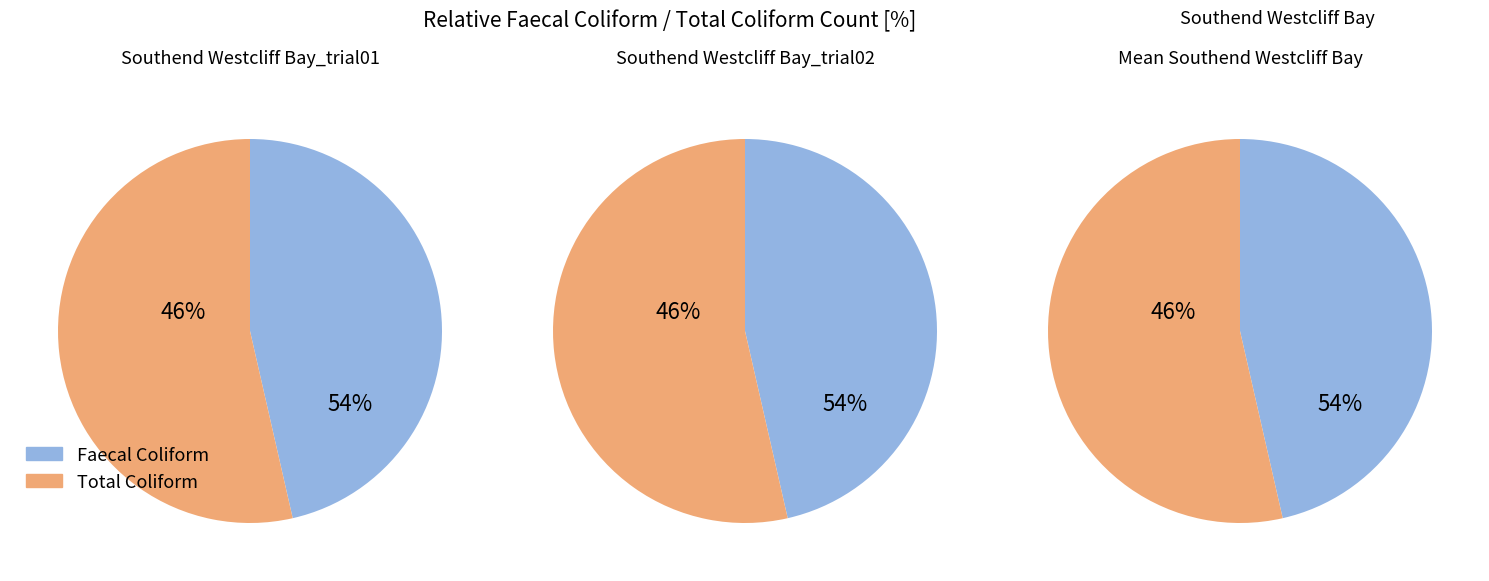

The 1 slice represents 26% of the pie. True or false?

False